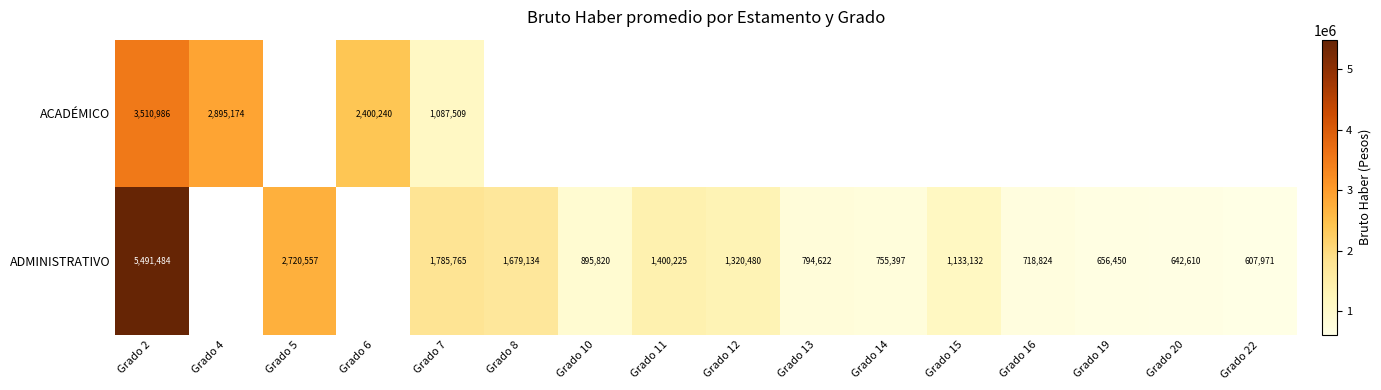

Rank the series at Grado 7 from lowest to highest value.

ACADÉMICO, ADMINISTRATIVO